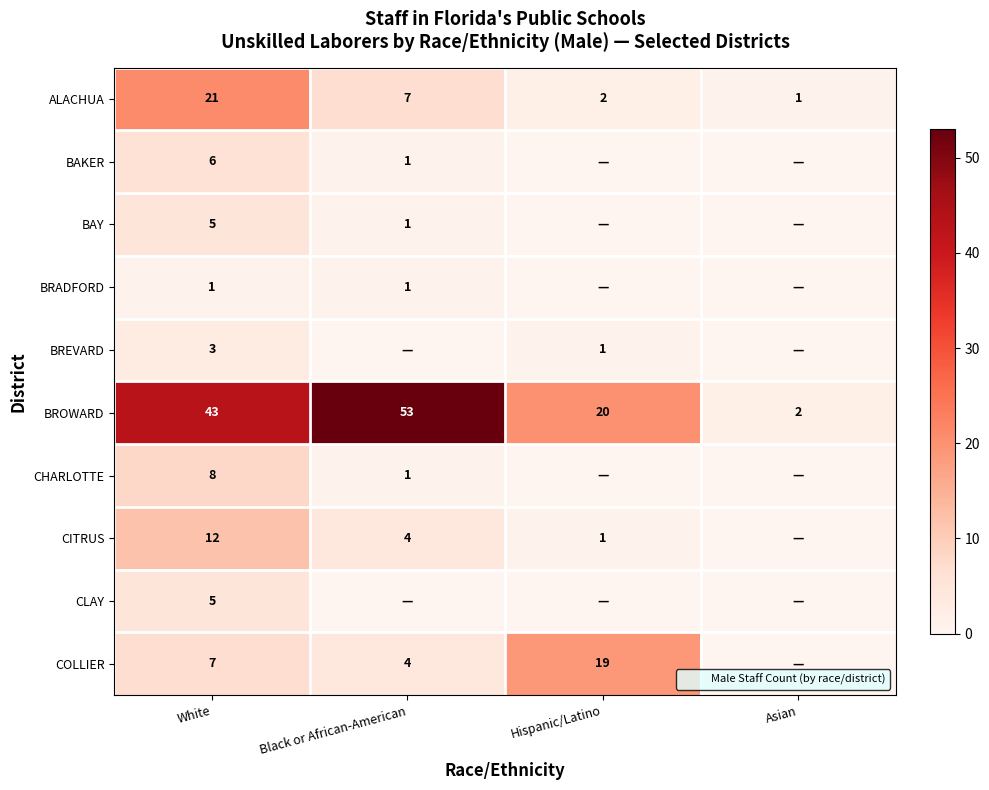

The CLAY series shows -3 at Black or African-American. True or false?

False